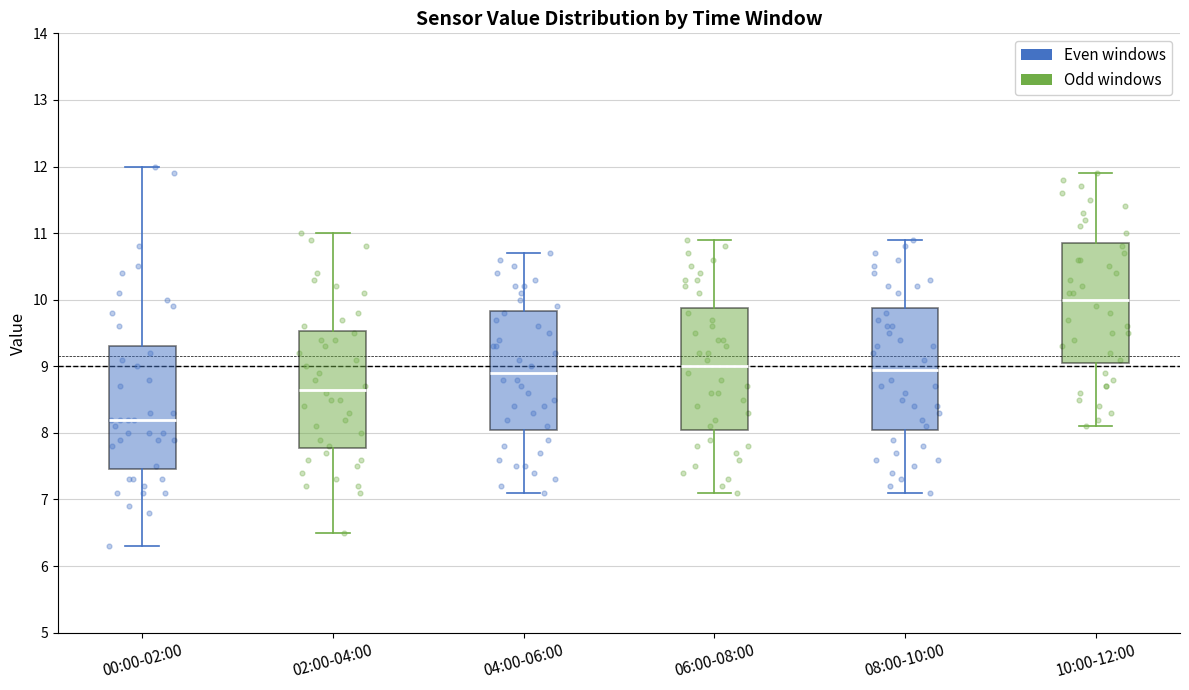

Reading left to right, transcribe this box plot: for each box, give where its median line is, the range the box spans, and where its two whiskers end, as read against the y-axis. The values are not printed on the chart, so give them approximately, as read against the axis.

00:00-02:00: median 8.2, box 7.5 to 9.3, whiskers 6.3 to 12.0
02:00-04:00: median 8.7, box 7.8 to 9.5, whiskers 6.5 to 11.0
04:00-06:00: median 8.9, box 8.1 to 9.8, whiskers 7.1 to 10.7
06:00-08:00: median 9.0, box 8.1 to 9.9, whiskers 7.1 to 10.9
08:00-10:00: median 9.0, box 8.1 to 9.9, whiskers 7.1 to 10.9
10:00-12:00: median 10.0, box 9.1 to 10.9, whiskers 8.1 to 11.9